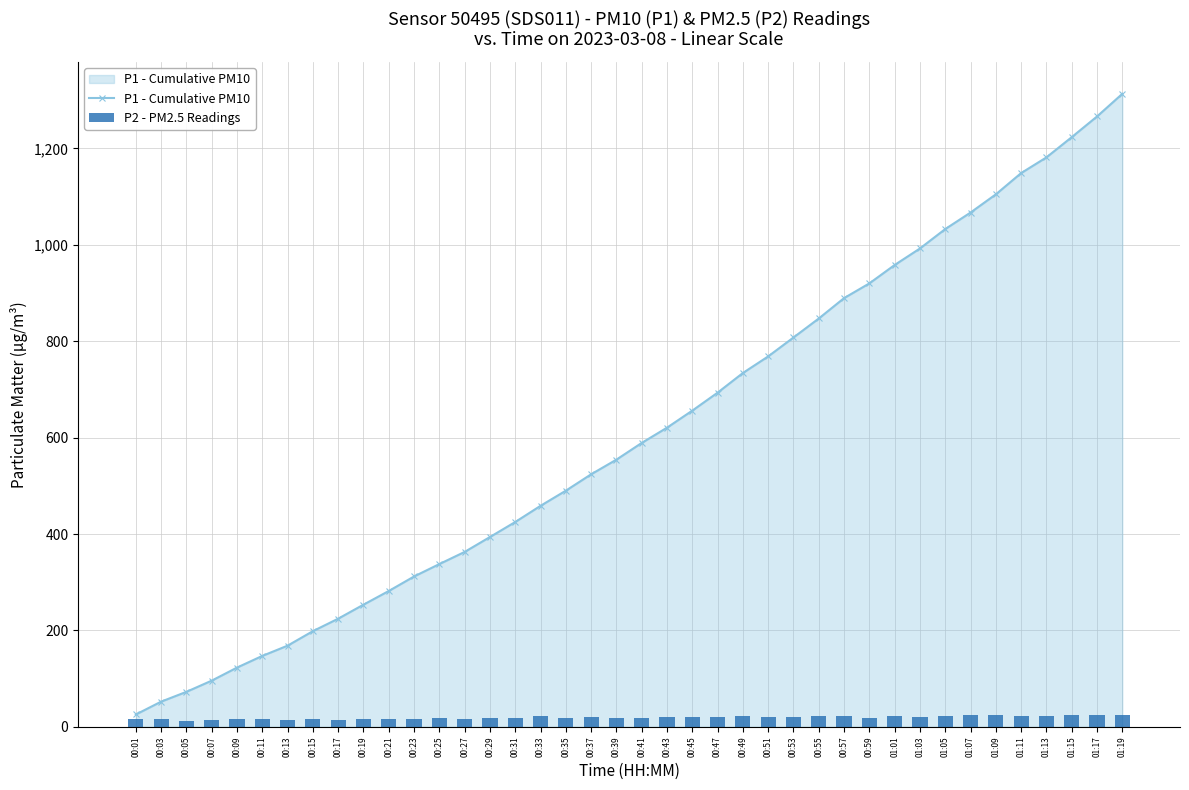

What is the label of the 2nd bar from the left?

00:03